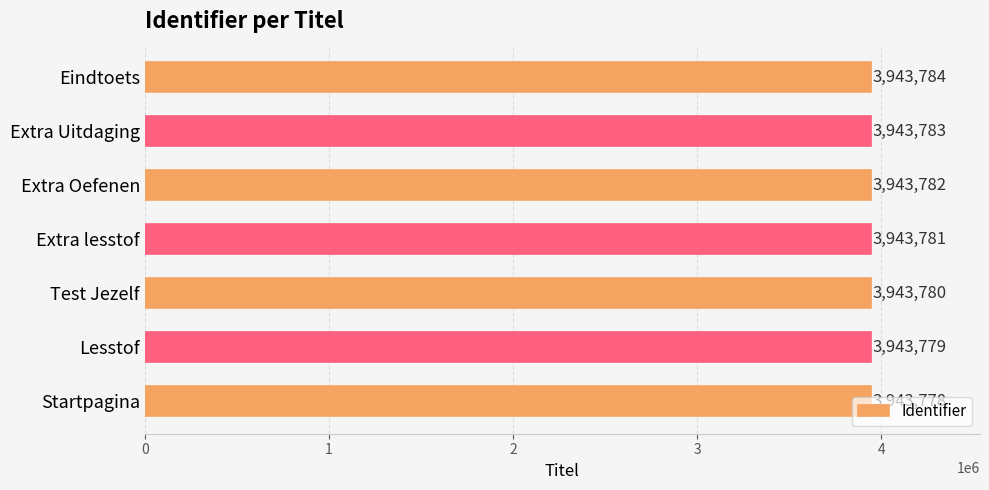

What is the sum of all values?

27606467